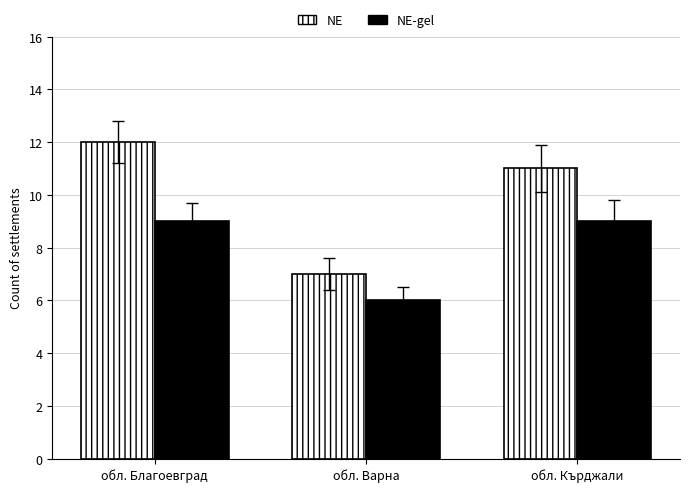

What is the difference between the highest and lowest values at обл. Кърджали?

2